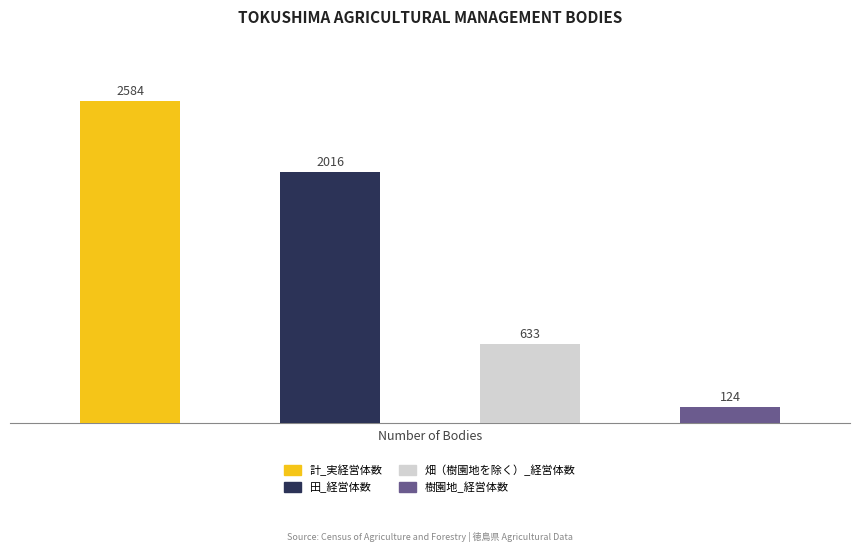

True or false: 計_実経営体数 has a value of 125 at 徳島市.

False